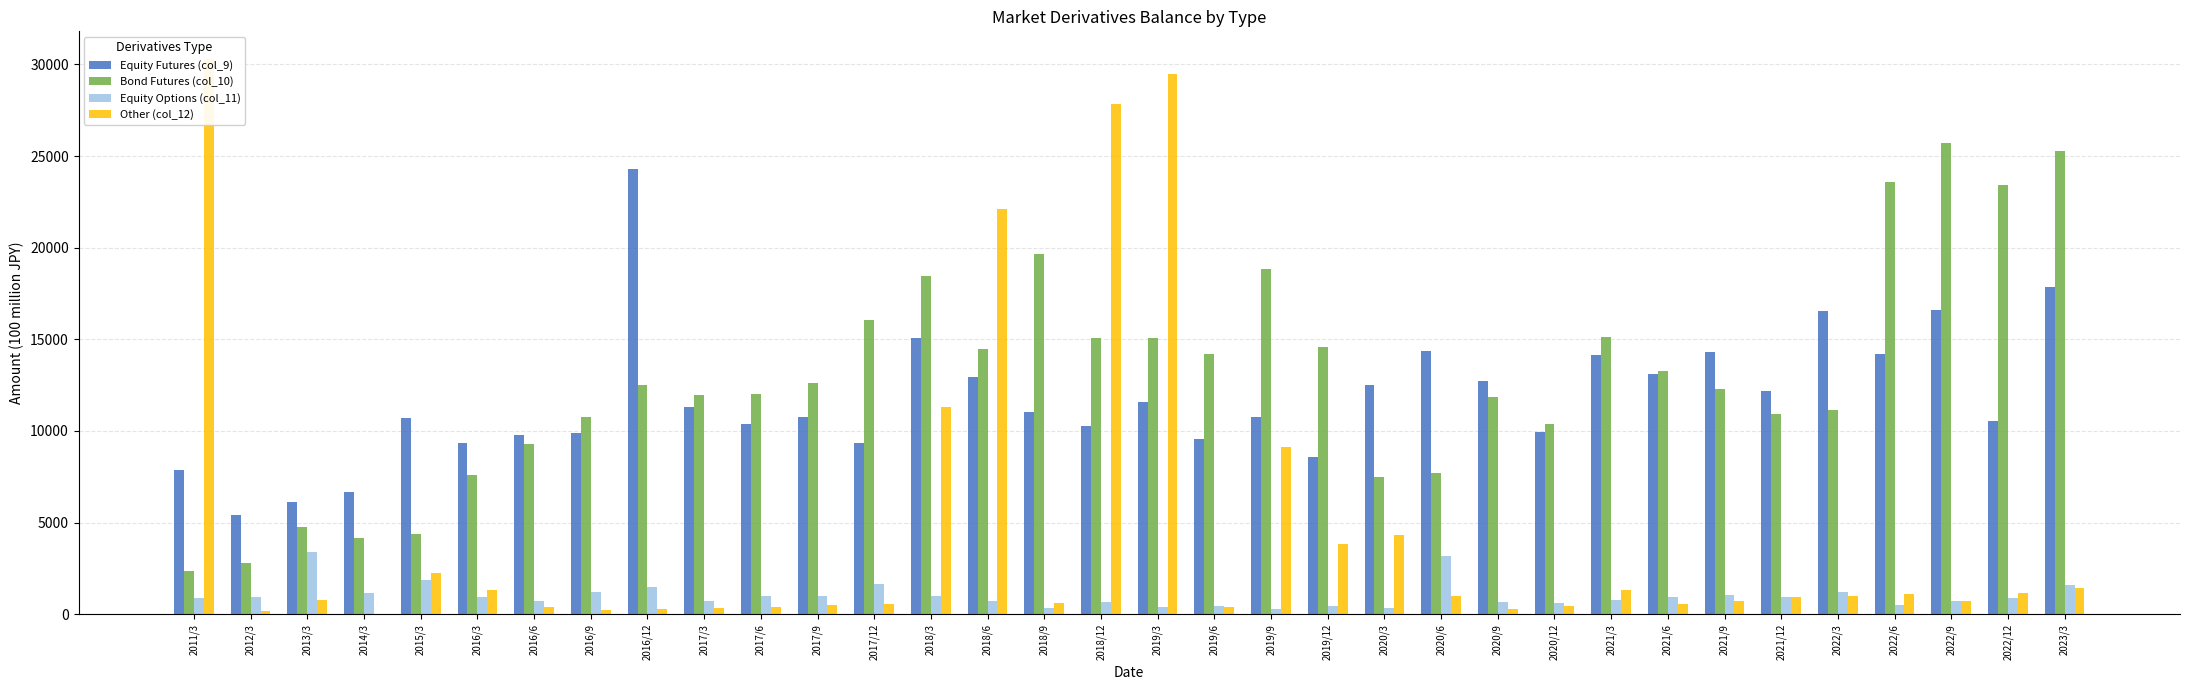

Rank the categories by Other (col_12) value from lowest to highest.

2014/3, 2012/3, 2016/9, 2016/12, 2020/9, 2017/3, 2019/6, 2017/6, 2016/6, 2020/12, 2017/9, 2021/6, 2017/12, 2018/9, 2022/9, 2021/9, 2013/3, 2021/12, 2022/3, 2020/6, 2022/6, 2022/12, 2016/3, 2021/3, 2023/3, 2015/3, 2019/12, 2020/3, 2019/9, 2018/3, 2018/6, 2018/12, 2019/3, 2011/3